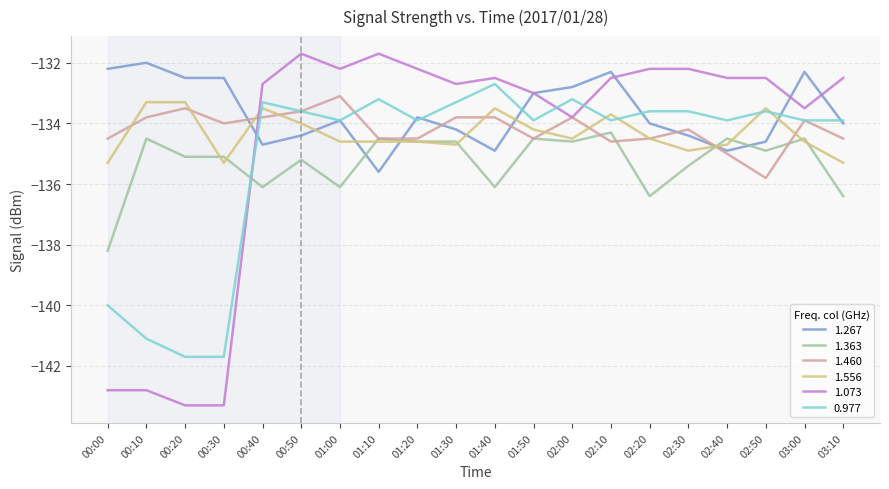

What is the highest value of the 1.073 series?

-131.7